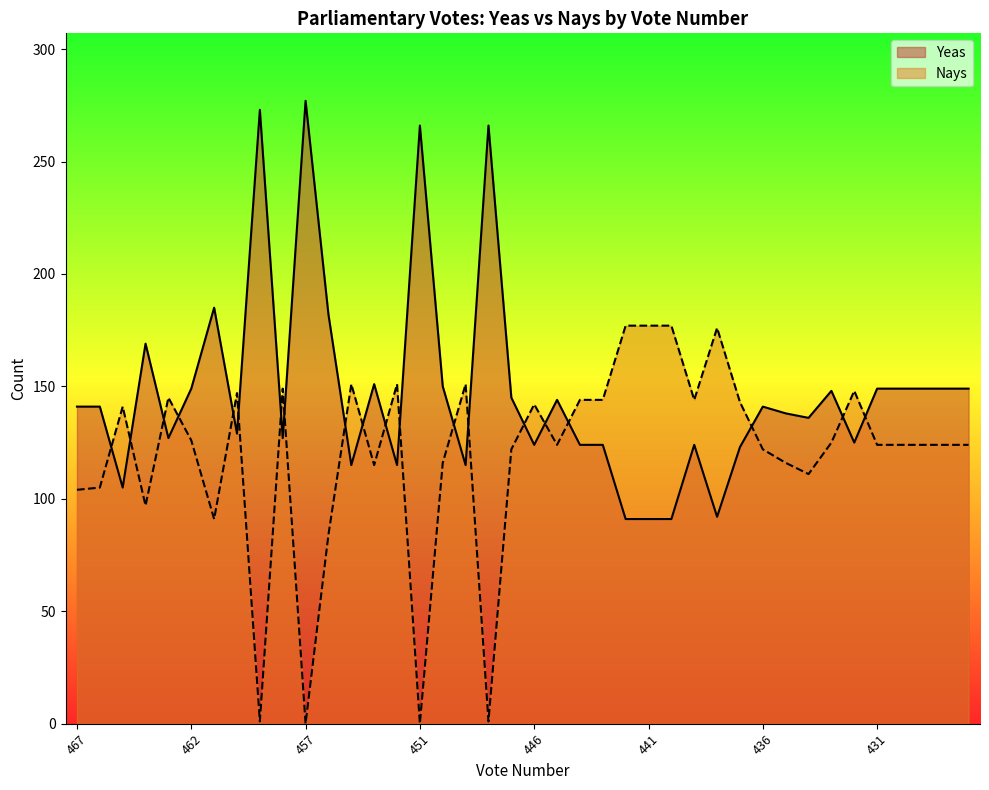

How many intersections are there between Yeas and Nays?

20